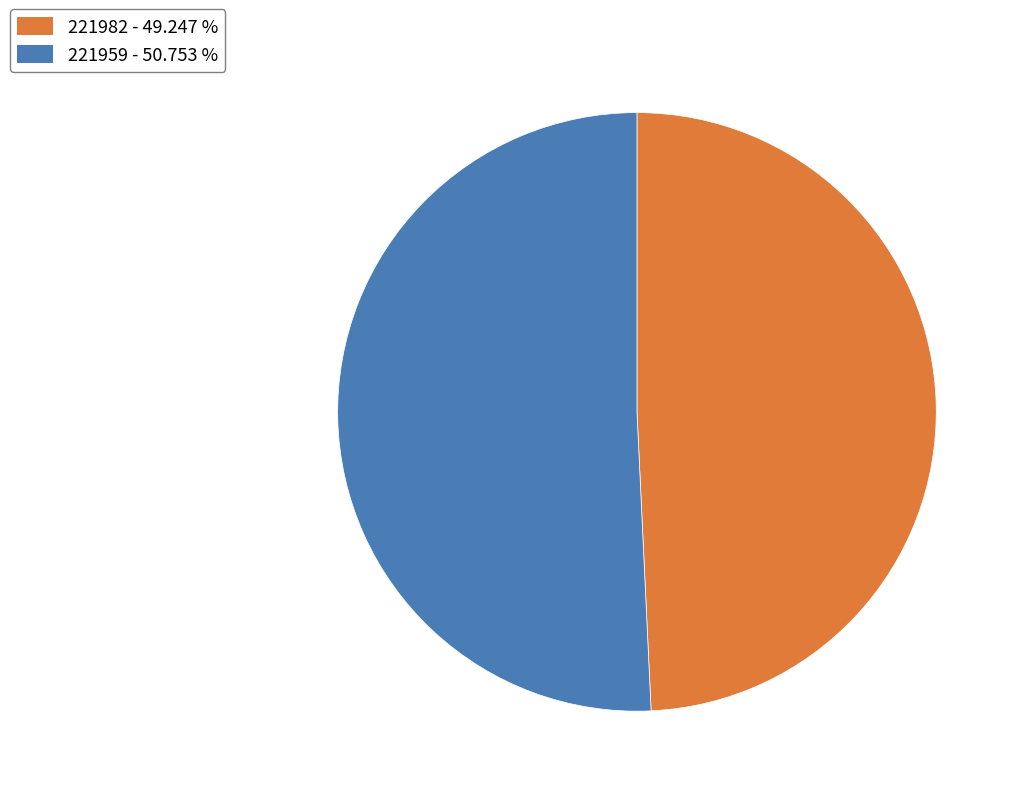

How many segments does this pie chart have?

2